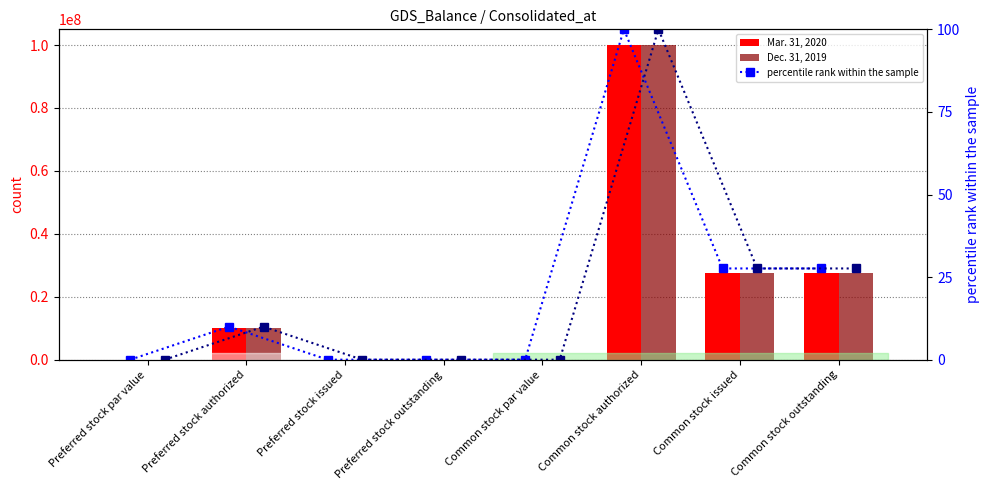

Reading left to right, transcribe all the data shown in this chart.

Mar. 31, 2020: 0.0	10000000.0	0.0	0.0	0.0	100000000.0	27612597.0	27612597.0
Dec. 31, 2019: 0.0	10000000.0	0.0	0.0	0.0	100000000.0	27612597.0	27612597.0
Mar. 31, 2020 percentile: 0.0	10.0	0.0	0.0	0.0	100.0	27.6	27.6
Dec. 31, 2019 percentile: 0.0	10.0	0.0	0.0	0.0	100.0	27.6	27.6